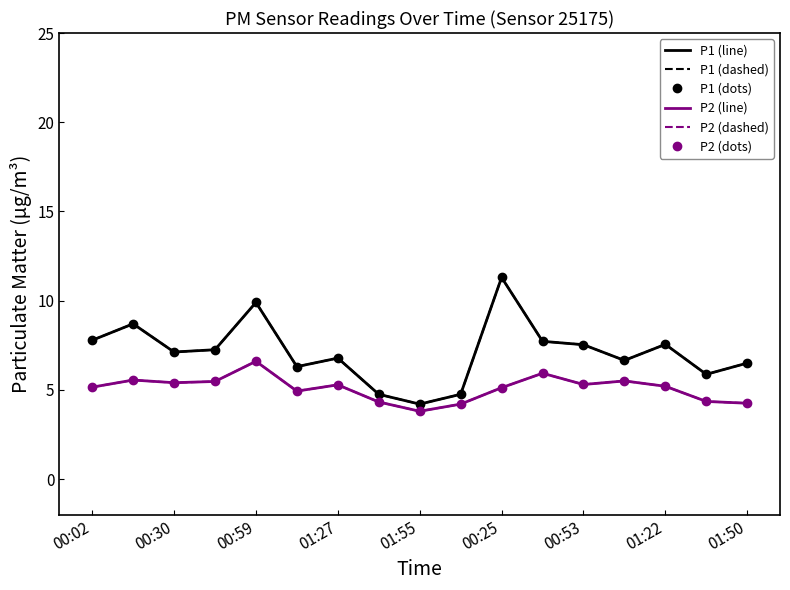

How many lines are shown in the chart?

6